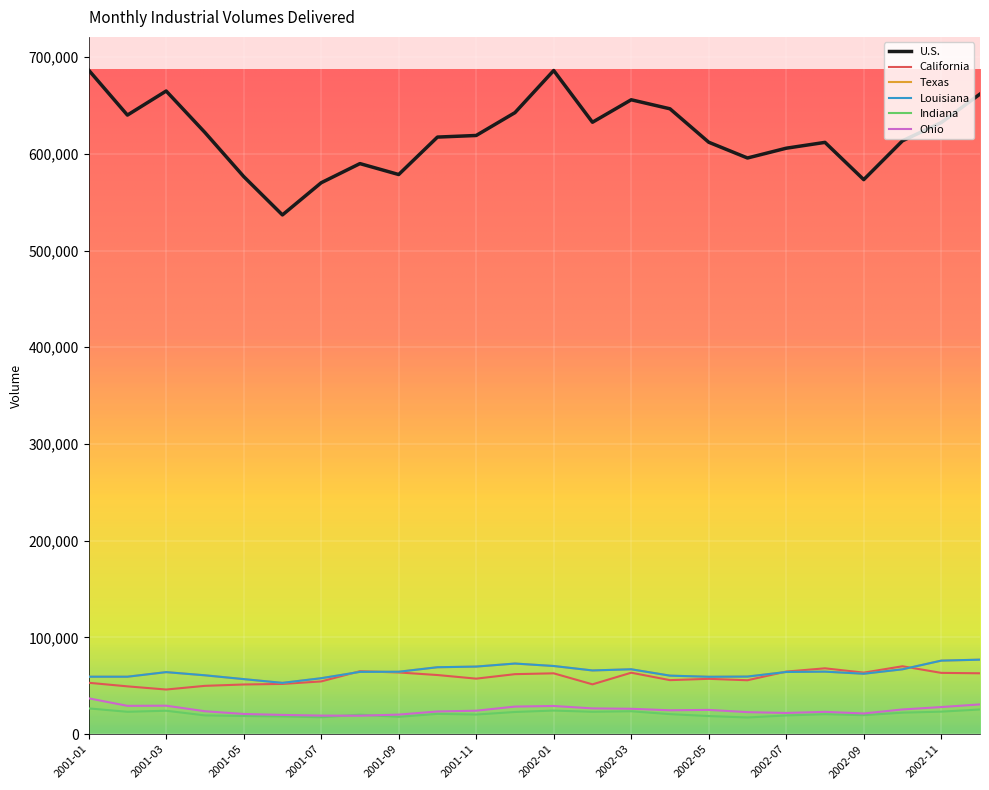

Reading left to right, extract all data points from this chart.

U.S.: 2001-01=686540	2001-02=640026	2001-03=664918	2001-04=622054	2001-05=576532	2001-06=536820	2001-07=570067	2001-08=589875	2001-09=578590	2001-10=617291	2001-11=618950	2001-12=642556	2002-01=686108	2002-02=632621	2002-03=655854	2002-04=646534	2002-05=611973	2002-06=595674	2002-07=605786	2002-08=611822	2002-09=573310	2002-10=613448	2002-11=632273	2002-12=661782
California: 2001-01=53179	2001-02=49474	2001-03=46193	2001-04=50003	2001-05=51398	2001-06=51983	2001-07=54565	2001-08=65128	2001-09=63833	2001-10=61177	2001-11=57442	2001-12=62087	2002-01=62945	2002-02=51558	2002-03=63581	2002-04=55898	2002-05=57251	2002-06=55782	2002-07=64753	2002-08=68124	2002-09=63667	2002-10=70242	2002-11=63406	2002-12=62987
Texas: 2001-01=59442	2001-02=59434	2001-03=64182	2001-04=60893	2001-05=56959	2001-06=53080	2001-07=57884	2001-08=64447	2001-09=64571	2001-10=69233	2001-11=69913	2001-12=73048	2002-01=70512	2002-02=65911	2002-03=67135	2002-04=60540	2002-05=59376	2002-06=59591	2002-07=64331	2002-08=64681	2002-09=62517	2002-10=67104	2002-11=76062	2002-12=77070
Louisiana: 2001-01=59442	2001-02=59434	2001-03=64182	2001-04=60893	2001-05=56959	2001-06=53080	2001-07=57884	2001-08=64447	2001-09=64571	2001-10=69233	2001-11=69913	2001-12=73048	2002-01=70512	2002-02=65911	2002-03=67135	2002-04=60540	2002-05=59376	2002-06=59591	2002-07=64331	2002-08=64681	2002-09=62517	2002-10=67104	2002-11=76062	2002-12=77070
Indiana: 2001-01=26677	2001-02=23164	2001-03=24258	2001-04=19456	2001-05=18831	2001-06=18369	2001-07=17553	2001-08=20171	2001-09=17971	2001-10=21014	2001-11=20330	2001-12=22971	2002-01=24441	2002-02=23170	2002-03=23714	2002-04=20750	2002-05=18770	2002-06=17297	2002-07=19398	2002-08=20664	2002-09=19688	2002-10=22268	2002-11=23322	2002-12=25579
Ohio: 2001-01=37109	2001-02=29330	2001-03=29486	2001-04=23751	2001-05=20933	2001-06=19944	2001-07=19239	2001-08=19128	2001-09=20275	2001-10=23504	2001-11=24307	2001-12=28550	2002-01=29194	2002-02=26686	2002-03=26292	2002-04=24740	2002-05=25148	2002-06=22819	2002-07=21954	2002-08=23129	2002-09=21439	2002-10=25594	2002-11=28066	2002-12=30823